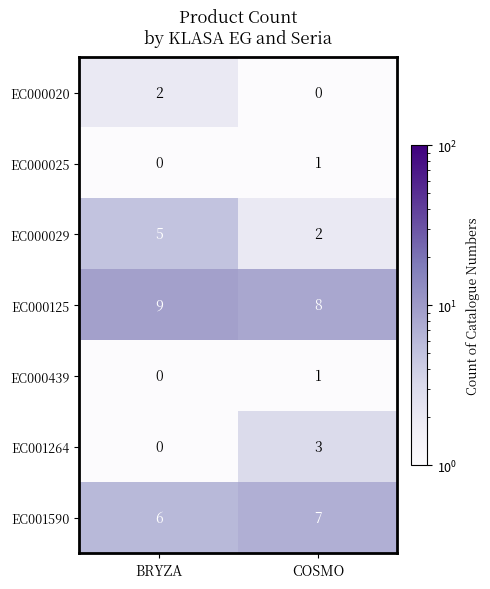

List the labels in order of EC000025 value, smallest first.

BRYZA, COSMO